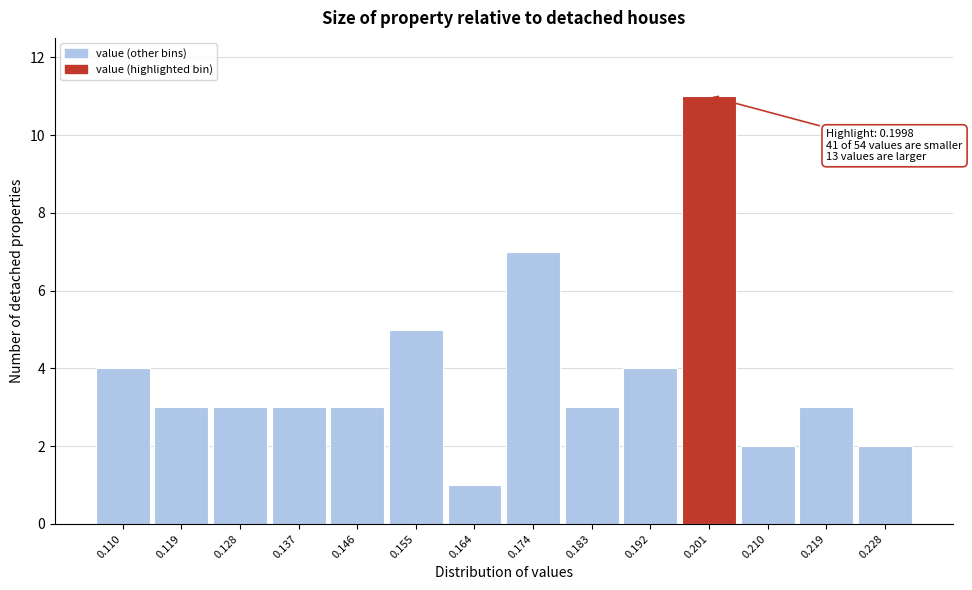

Which range on the x-axis has the tallest bar?

0.196 to 0.205